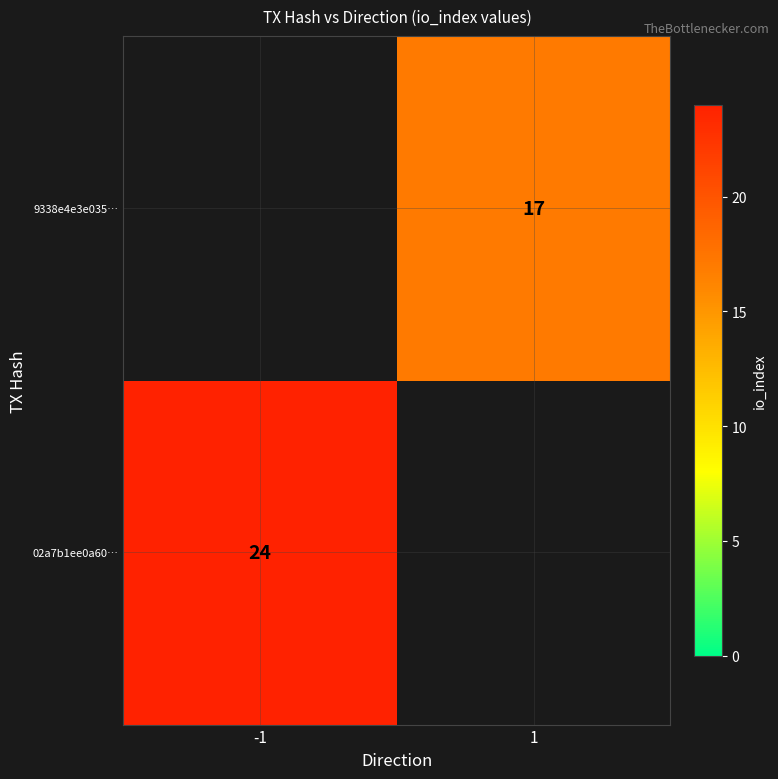

The value of 9338e4e3e035… at 1 is 6. True or false?

False